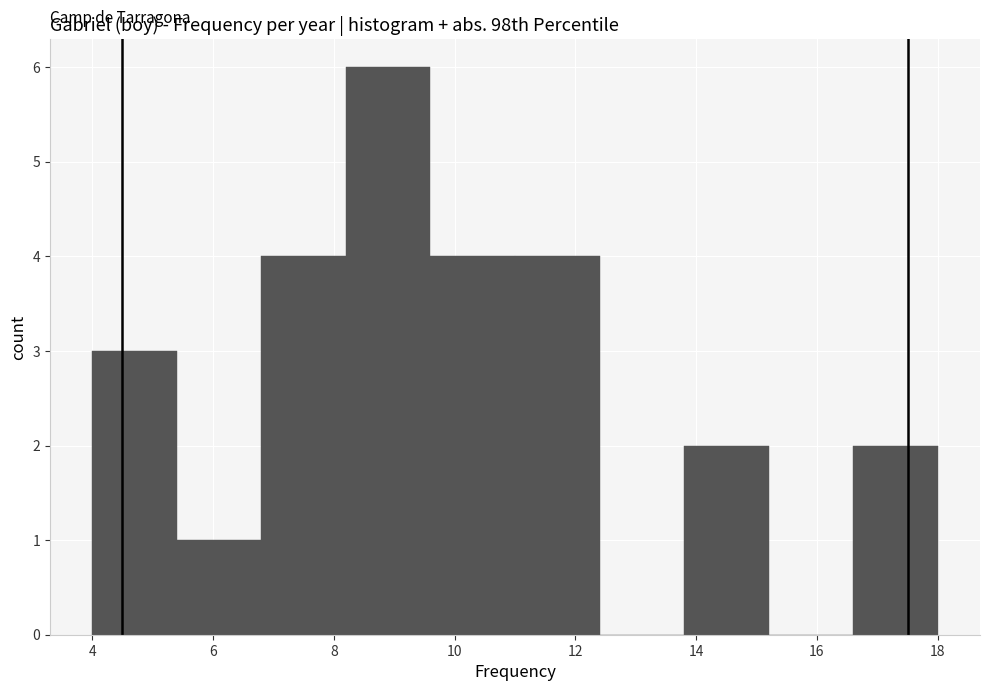

Reading left to right, transcribe this chart: for each bar, give the range it covers on the x-axis and its height. The values are not printed on the chart, so give them approximately, as read against the axis.

4.0 to 5.4: 3
5.4 to 6.8: 1
6.8 to 8.2: 4
8.2 to 9.6: 6
9.6 to 11.0: 4
11.0 to 12.4: 4
12.4 to 13.8: 0
13.8 to 15.2: 2
15.2 to 16.6: 0
16.6 to 18.0: 2